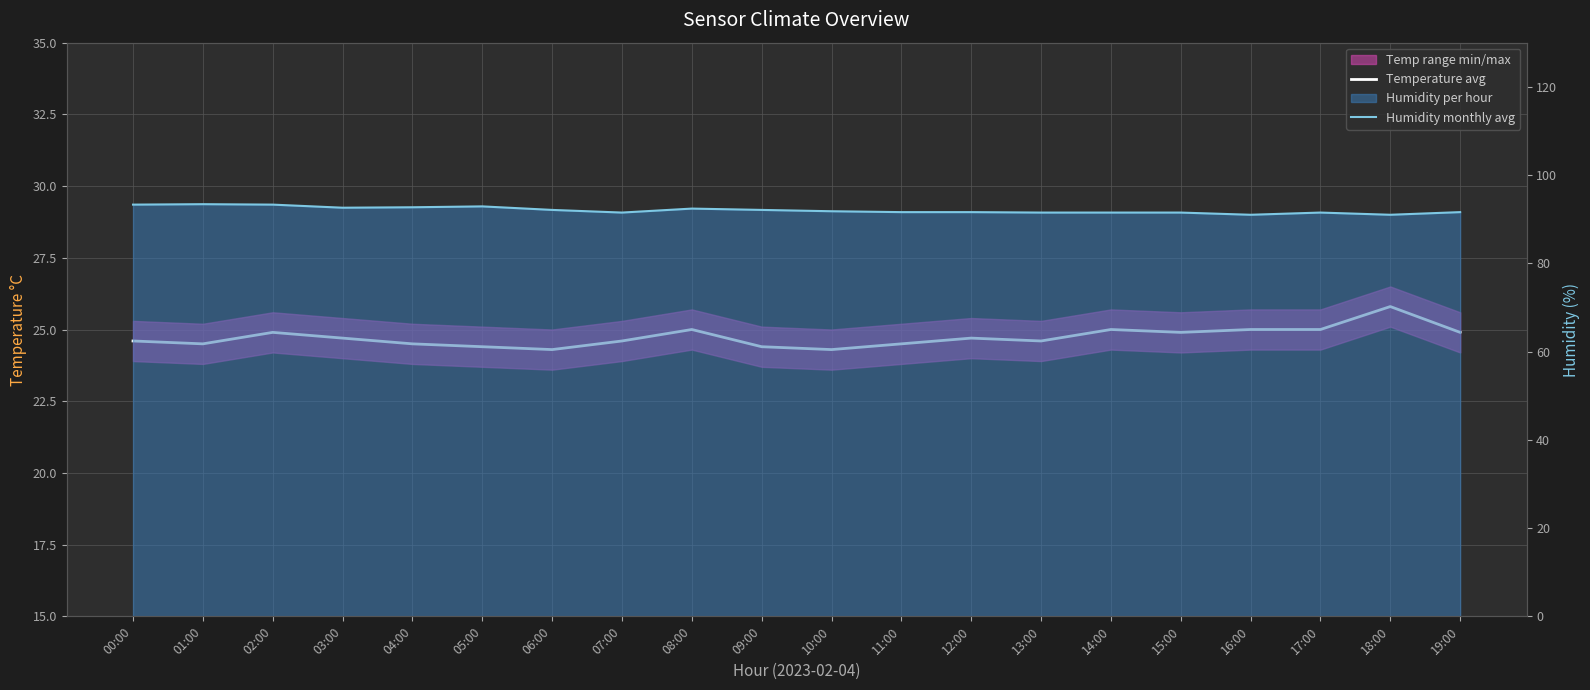

Rank the categories by Temperature avg value from highest to lowest.

18:00, 08:00, 14:00, 16:00, 17:00, 02:00, 15:00, 19:00, 03:00, 12:00, 00:00, 07:00, 13:00, 01:00, 04:00, 11:00, 05:00, 09:00, 06:00, 10:00